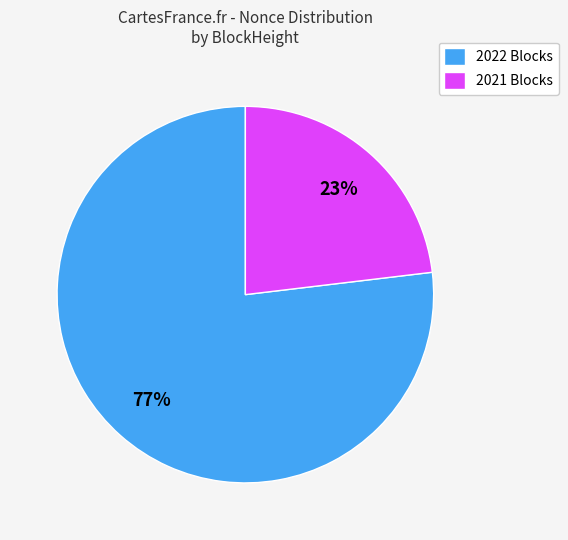

To the nearest percent, what is the difference between the largest and smallest slice percentages?

54%